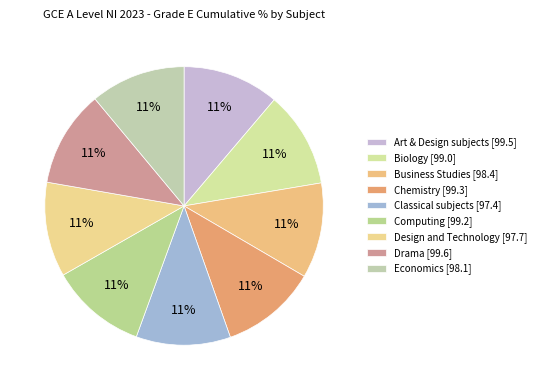

How many segments does this pie chart have?

9